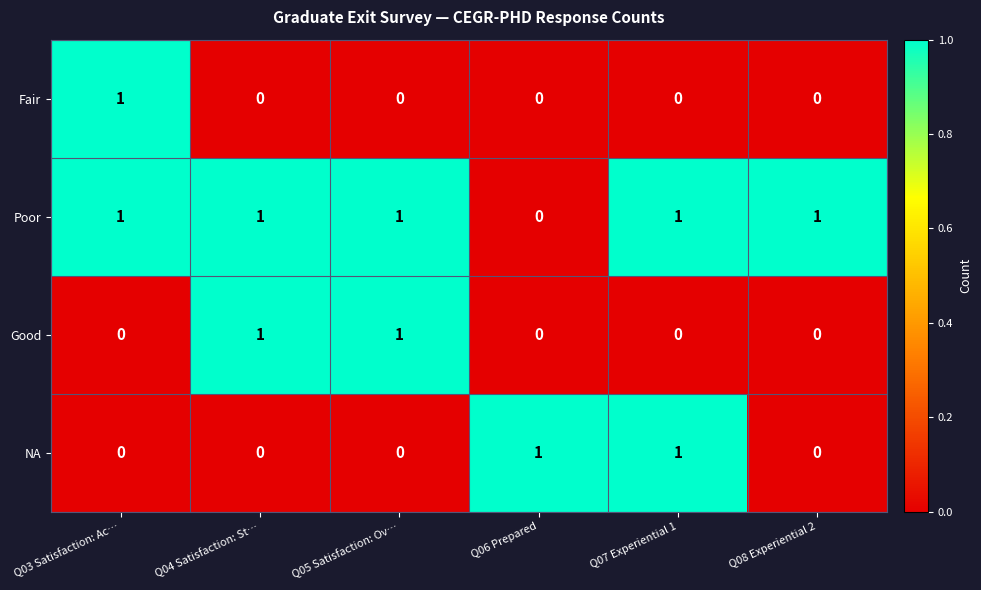

Reading right to left, transcribe all the data shown in this chart.

Fair: 0	0	0	0	0	1
Poor: 1	1	0	1	1	1
Good: 0	0	0	1	1	0
NA: 0	1	1	0	0	0